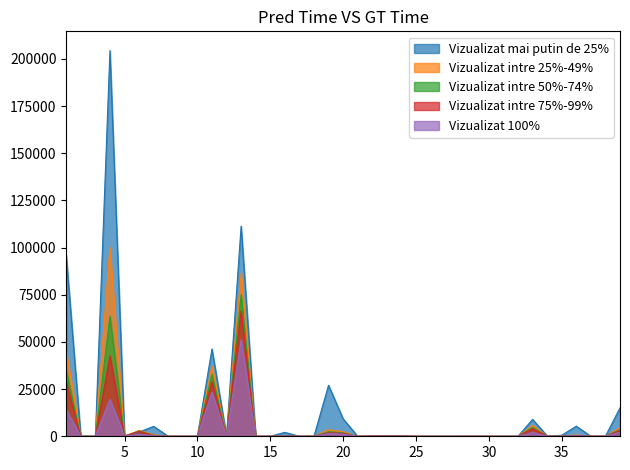

Is the value of Vizualizat intre 50%-74% at 21 greater than the value of Vizualizat intre 25%-49% at 19?

No